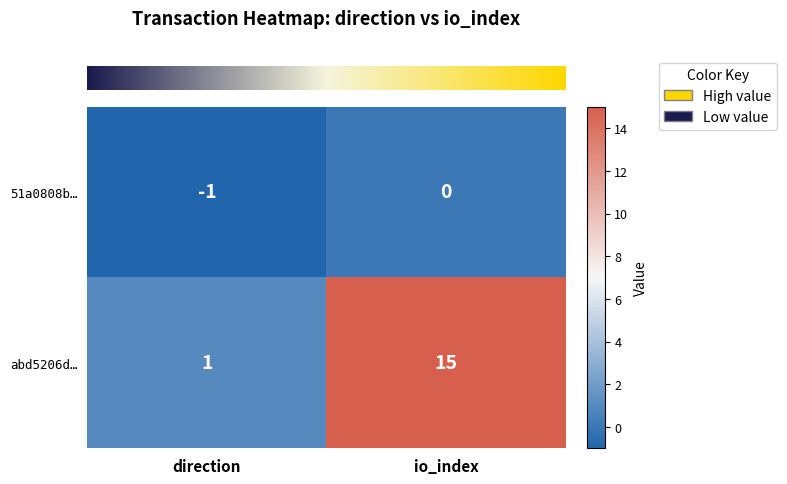

What is the smallest value displayed?

-1